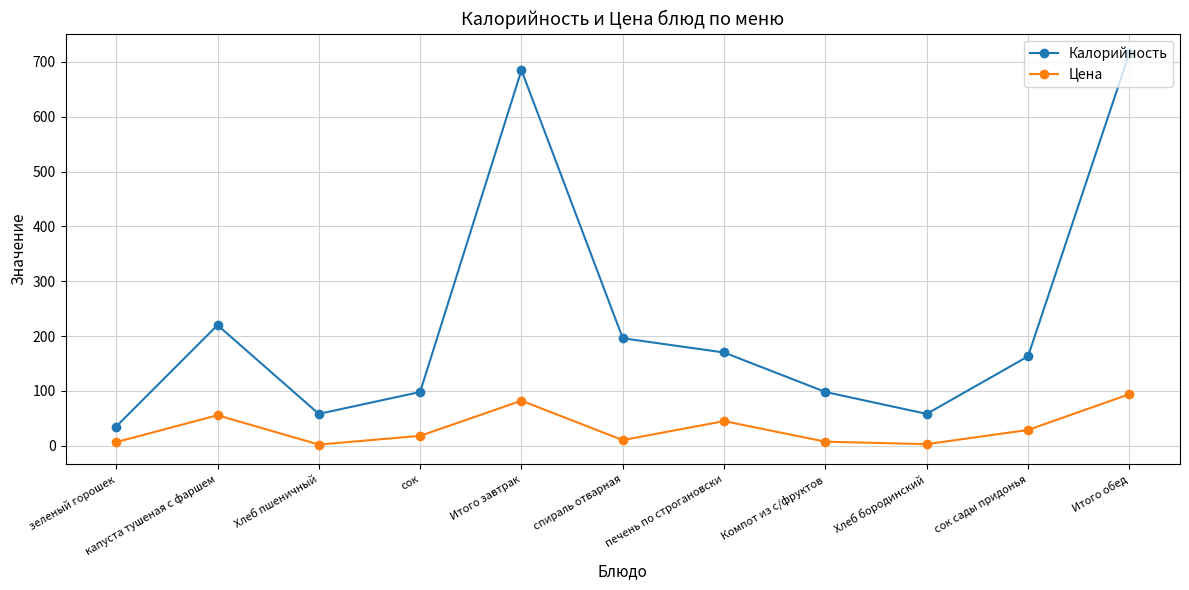

Between сок and печень по строгановски, which series saw the biggest shift?

Калорийность